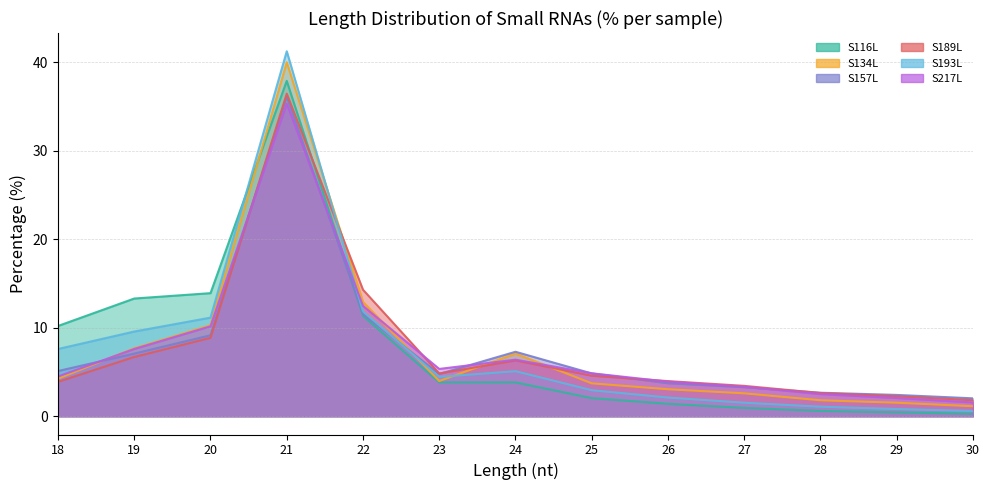

At which label does S193L first exceed 4?

18